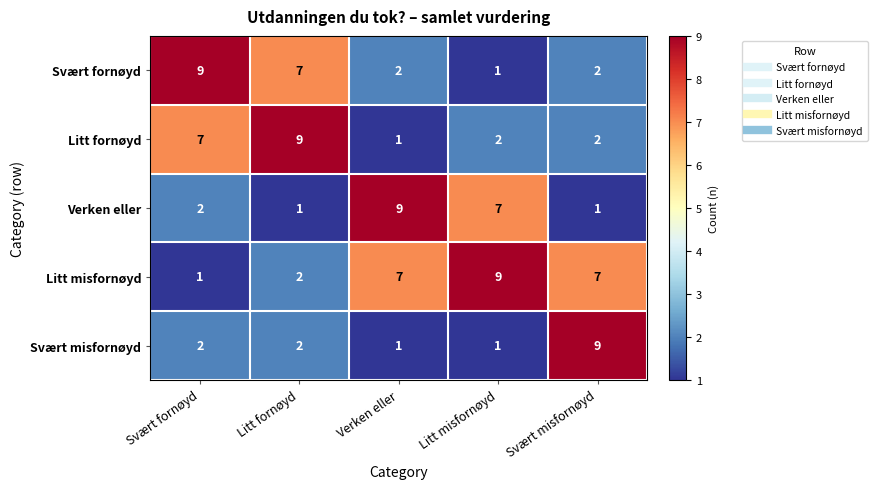

Count the number of categories in the chart.

5